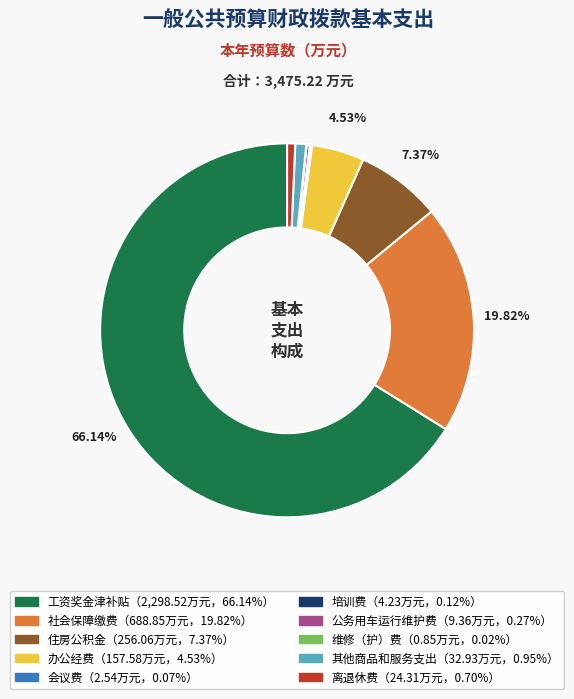

Is there a majority slice in this chart?

Yes